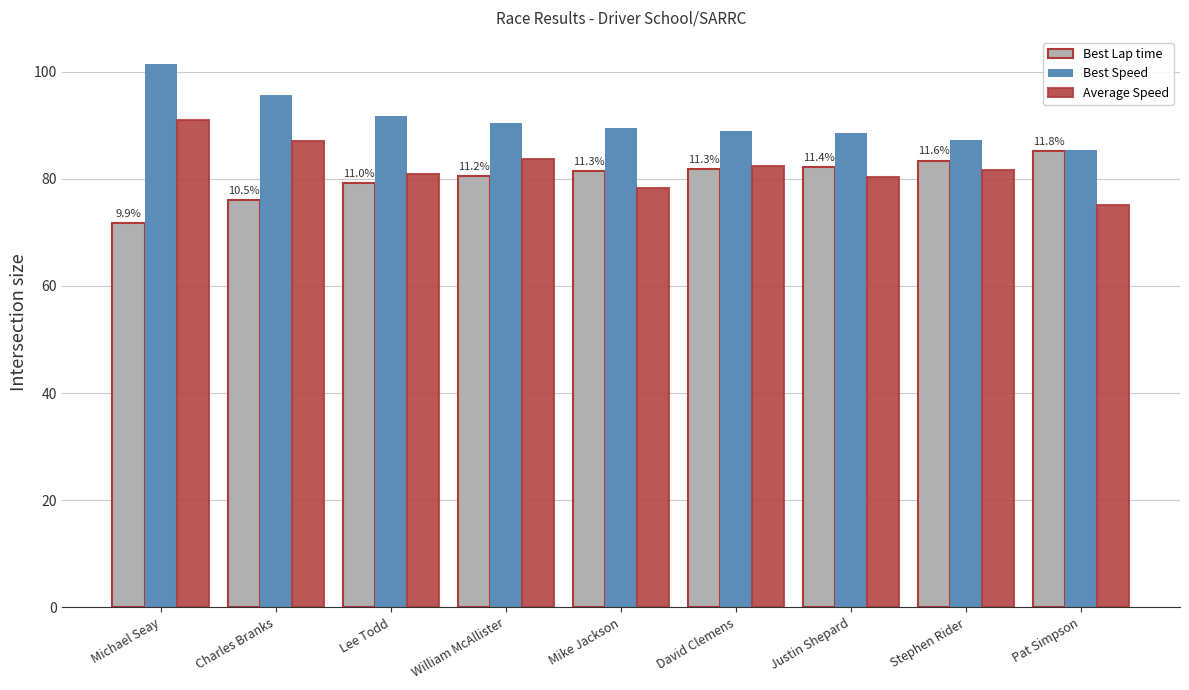

Is it true that Best Speed equals 101.4 at Michael Seay?

True